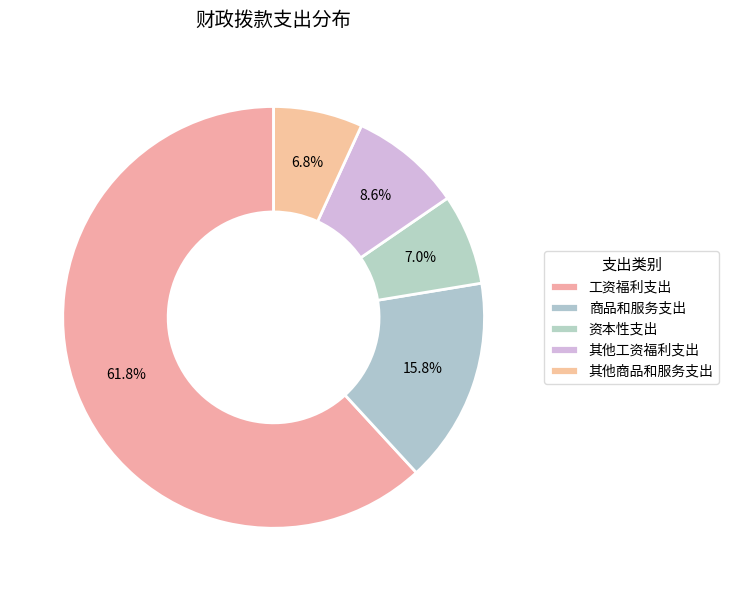

How many slices are in this pie chart?

5